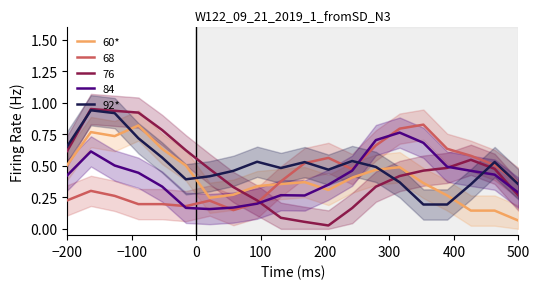

Which series has the largest total across all categories?

92*